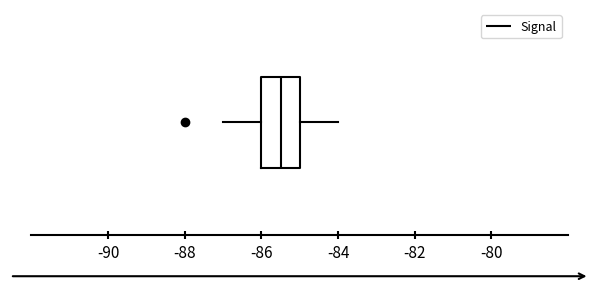

Read this box plot against the x-axis: the position of the median line, the range covered by the box, and the ends of both whiskers. The values are not printed on the chart, so give them approximately, as read against the axis.

median -85.4, box -86.0 to -85.0, whiskers -87.0 to -84.0